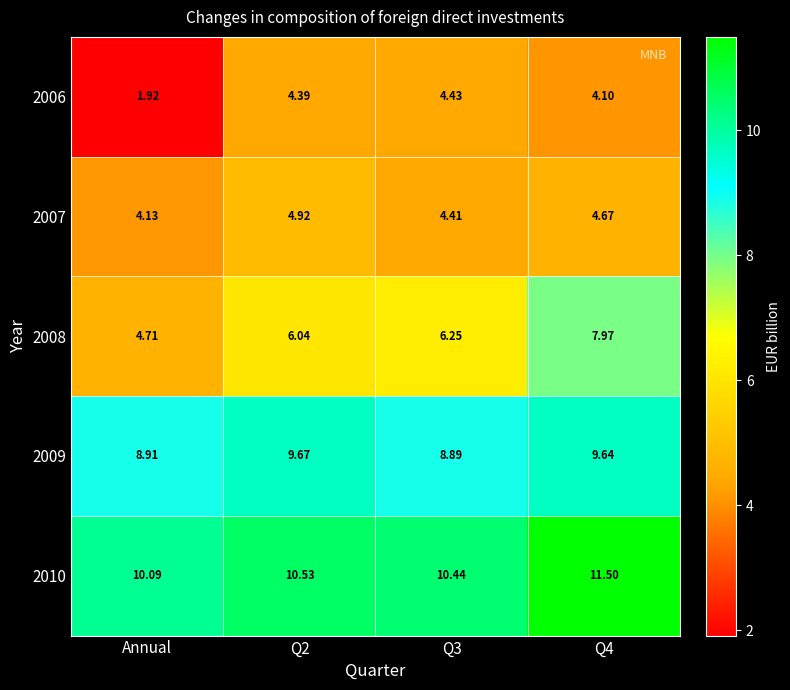

How many data points in 2008 are above 6?

3